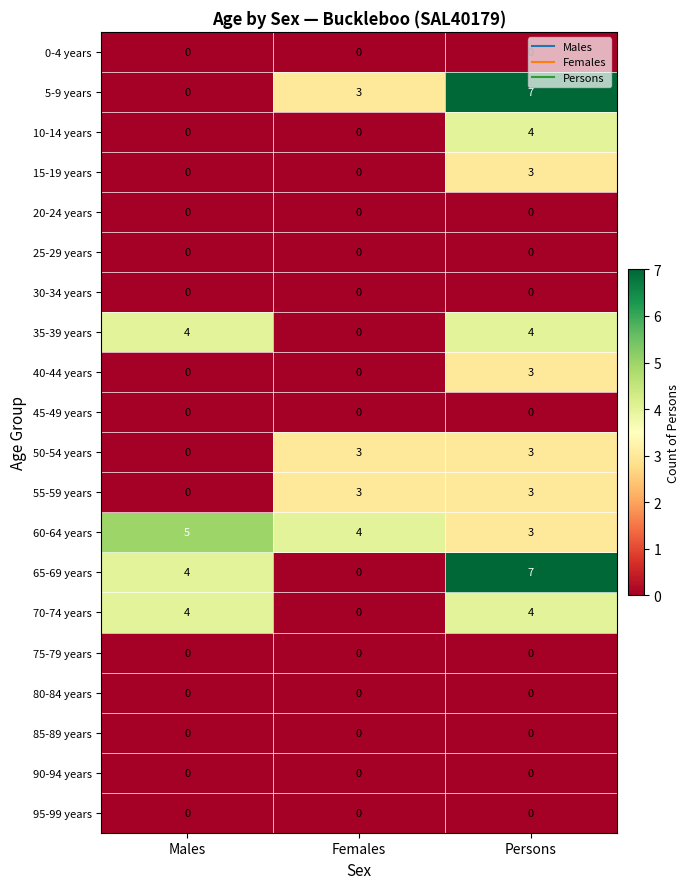

What is the maximum value shown in the chart?

7